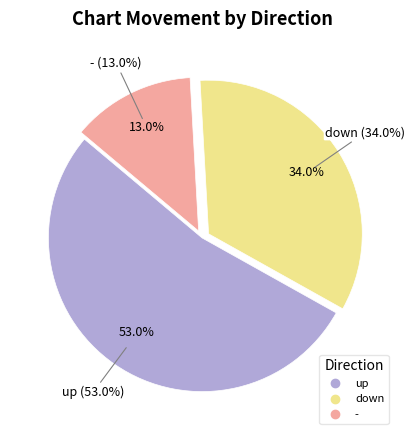

Is there a majority slice in this chart?

Yes